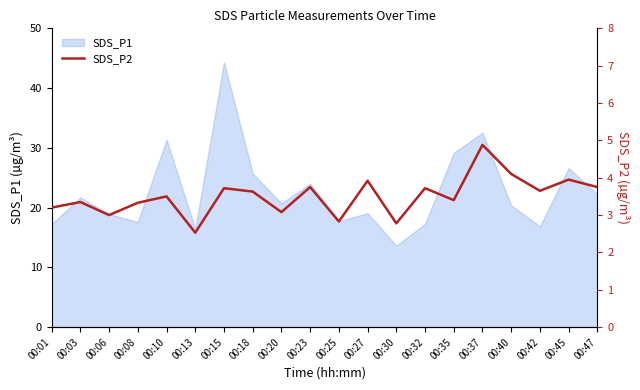

How many interior local valleys (lower than both neighbors) does the data have?

7